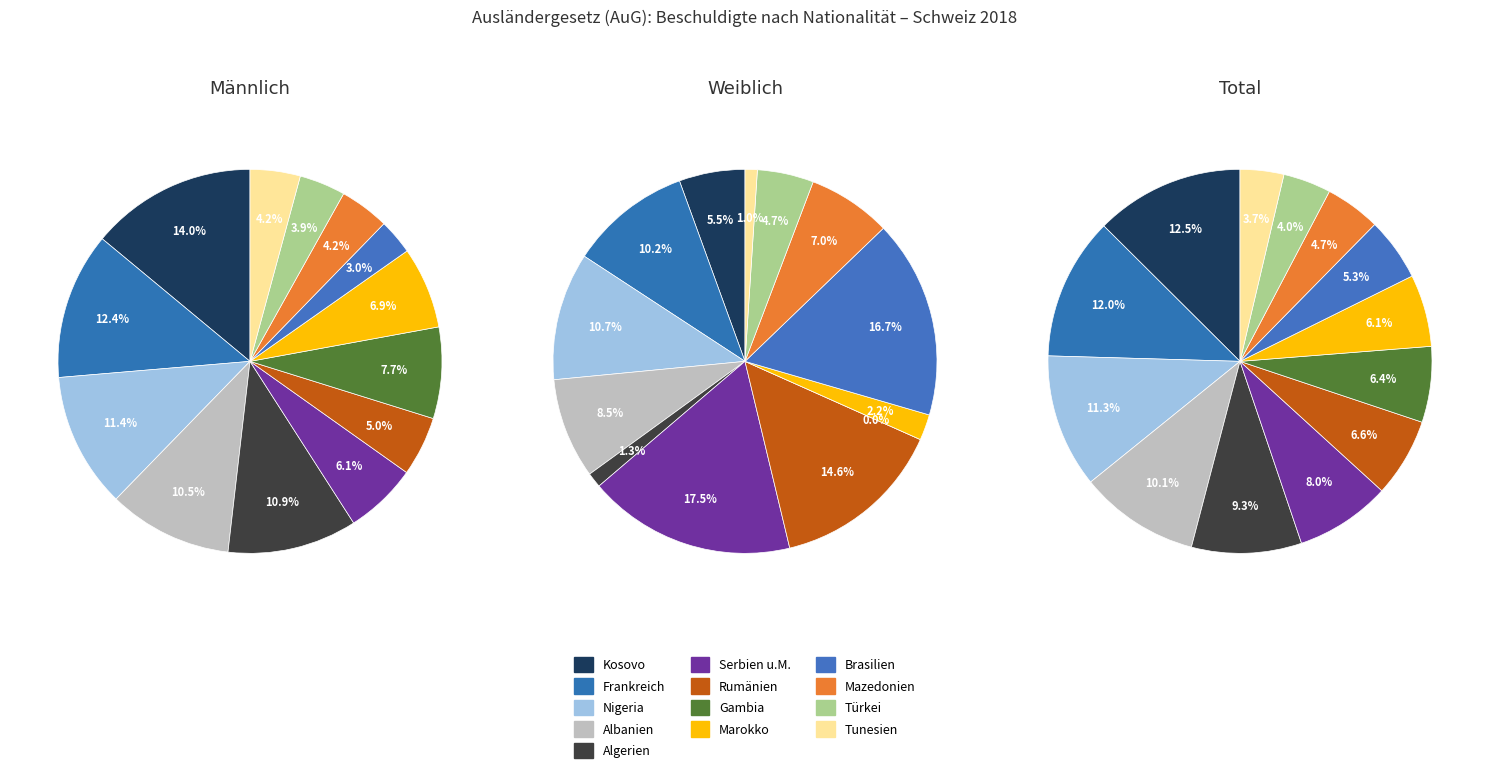

To the nearest percent, what portion does Algerien represent?

11%